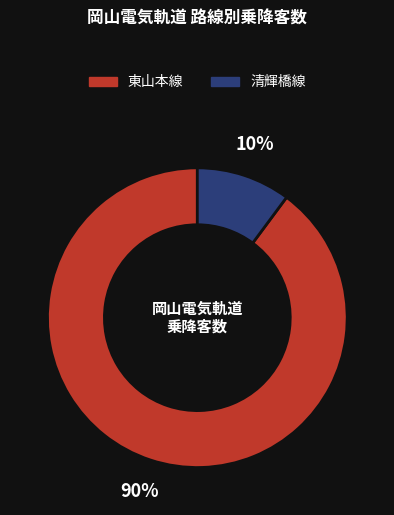

To the nearest percent, what is the difference between the 清輝橋線 and 東山本線 slice percentages?

80%